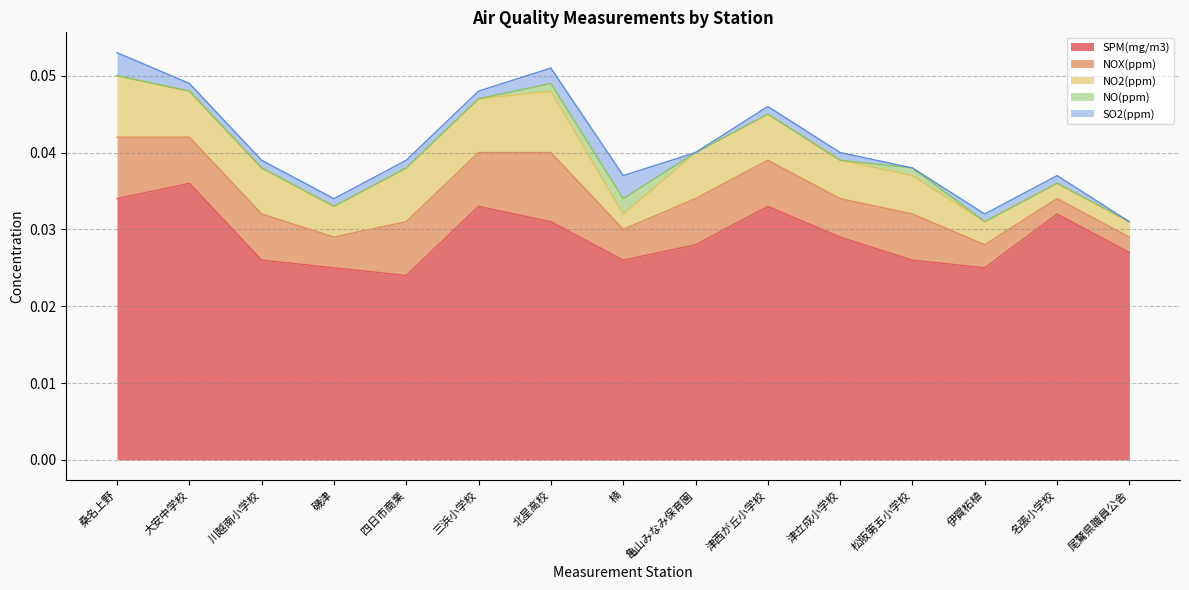

How many SPM(mg/m3) values are between 0 and 1?

15